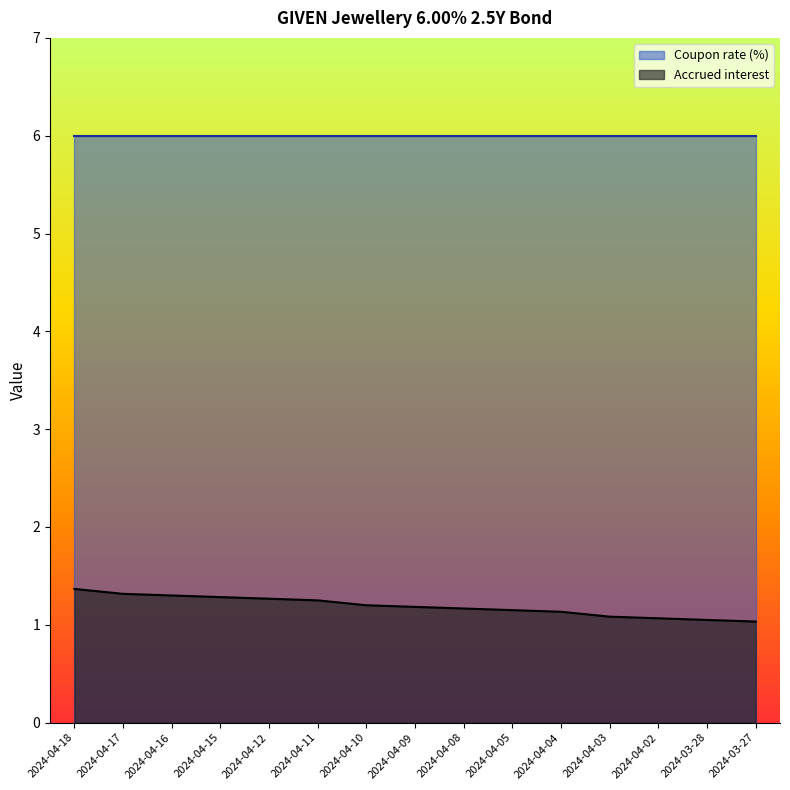

The chart shows a value of 0.3 at 2024-04-10. True or false?

False